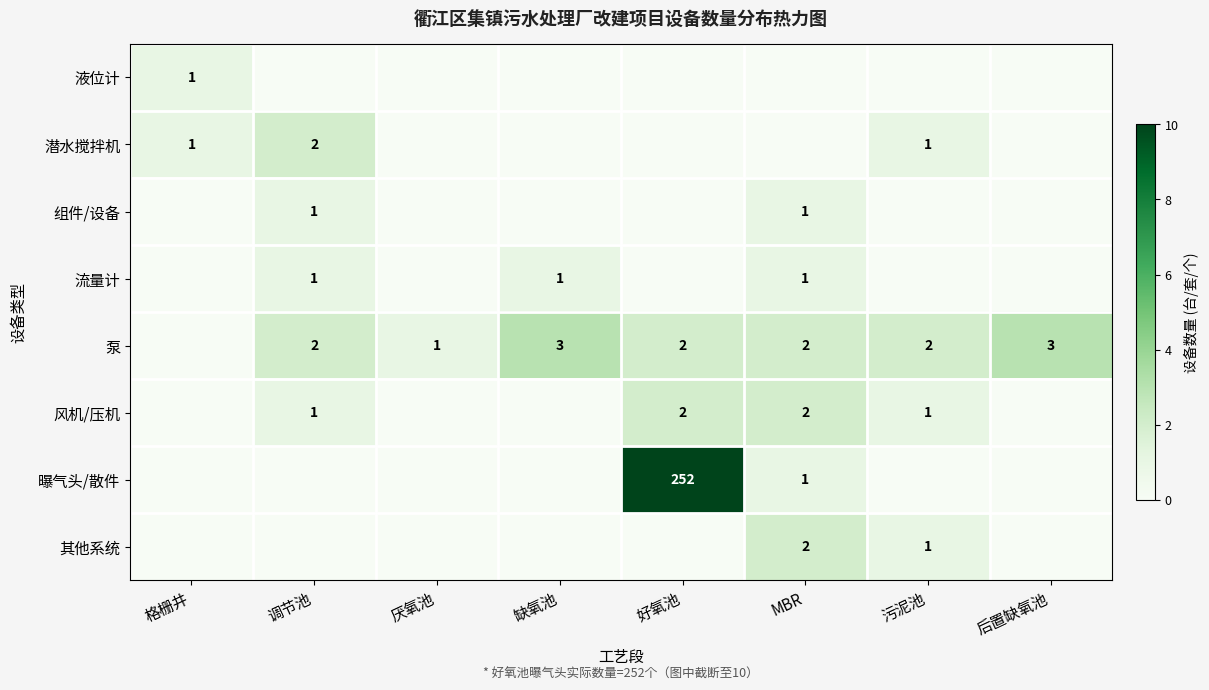

True or false: 组件/设备 has a value of 1 at 调节池.

True